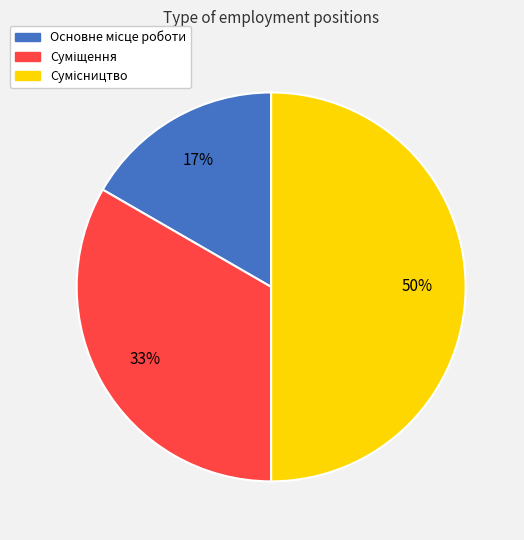

To the nearest percent, what is the average slice percentage?

33%